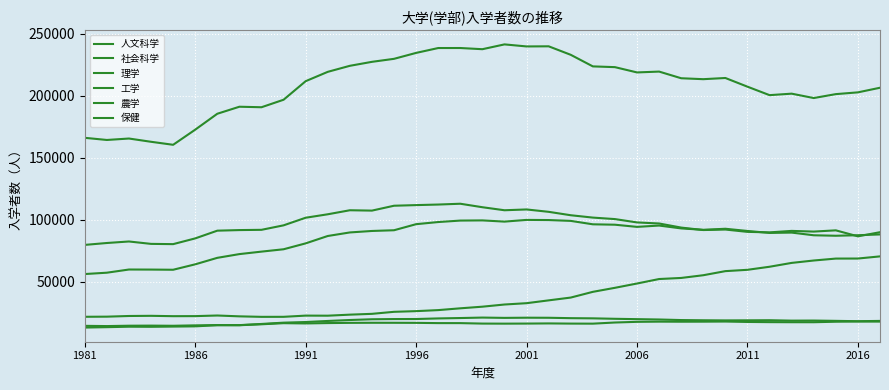

How many lines are shown in the chart?

6